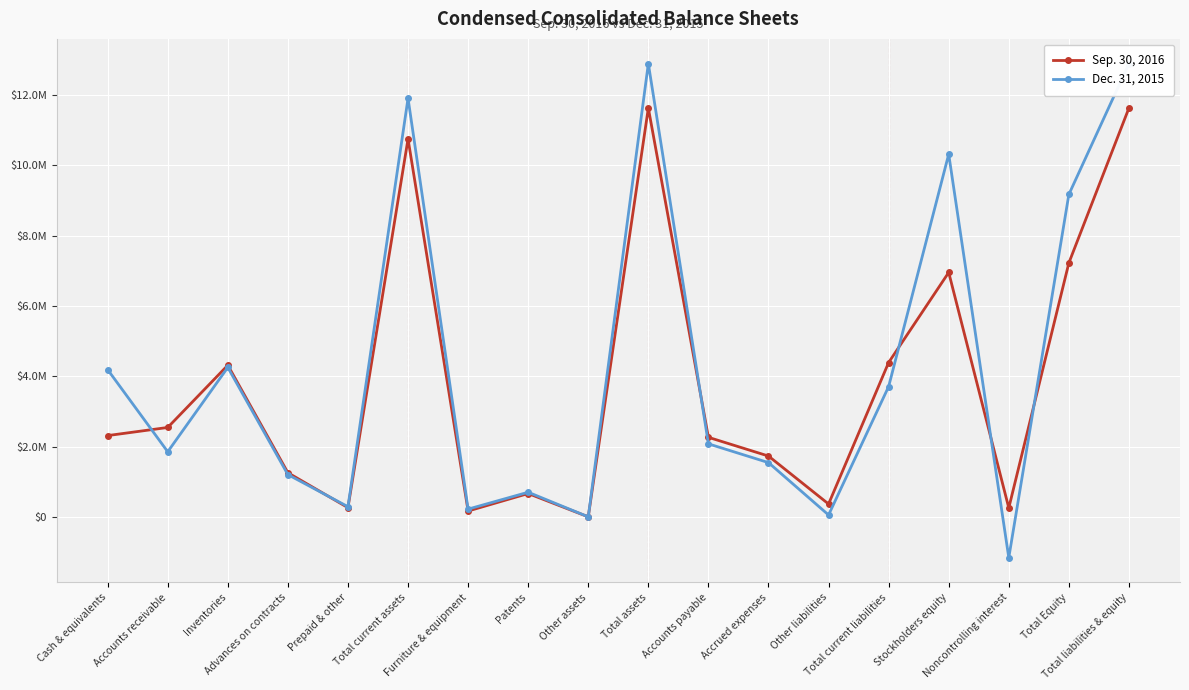

How many values in the Sep. 30, 2016 series exceed 2322705?

8